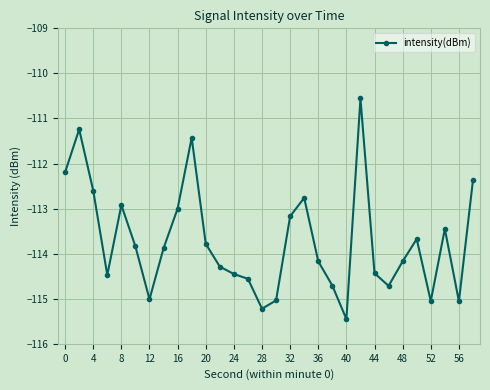

What is the average value?

-113.7